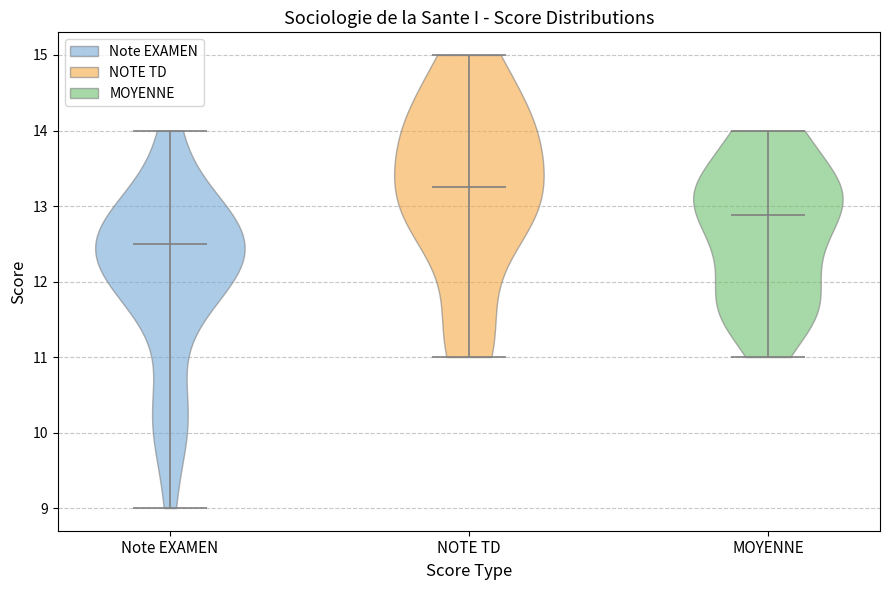

Reading left to right, read every violin against the y-axis: where its median line is, and the lowest and highest points it reaches. The values are not printed on the chart, so give them approximately, as read against the axis.

Note EXAMEN: median line 12.5, lowest point 9.0, highest point 14.0
NOTE TD: median line 13.3, lowest point 11.0, highest point 15.0
MOYENNE: median line 12.9, lowest point 11.0, highest point 14.0